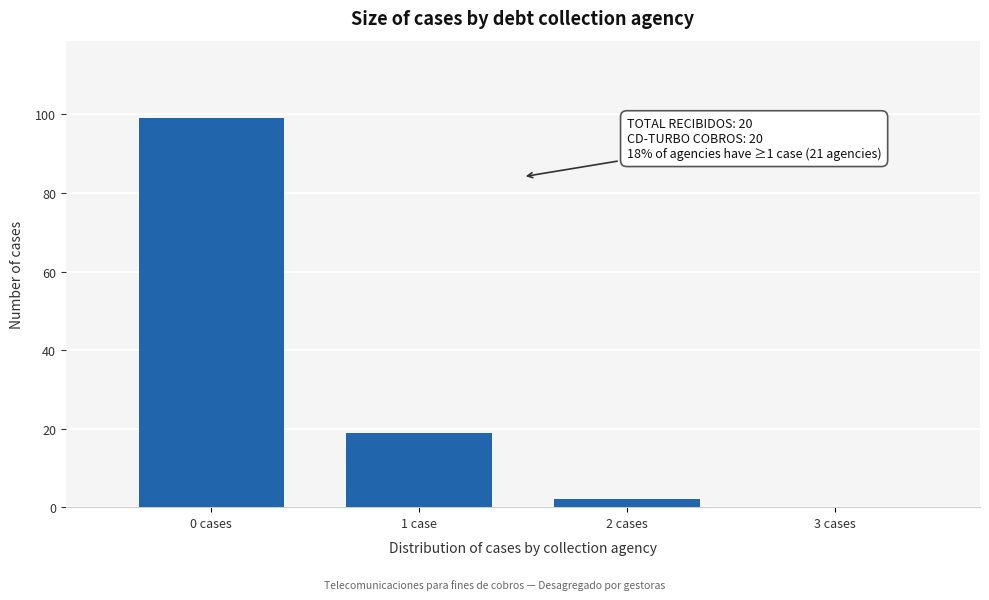

Reading left to right, extract all data points from this chart.

0 cases=99	1 case=19	2 cases=2	3 cases=0